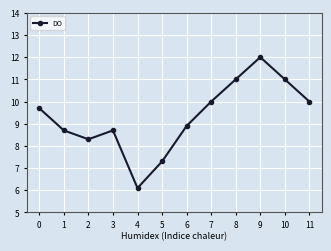

The value at 9 is 17.7. True or false?

False